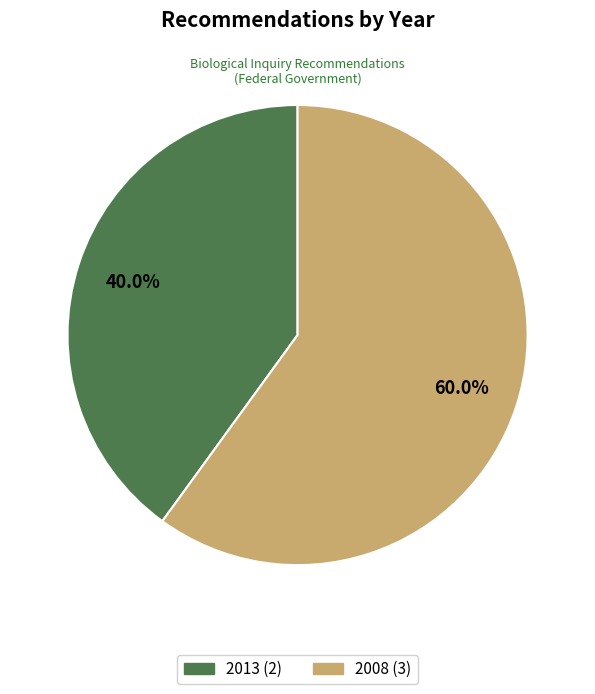

Does any single category account for the majority?

Yes